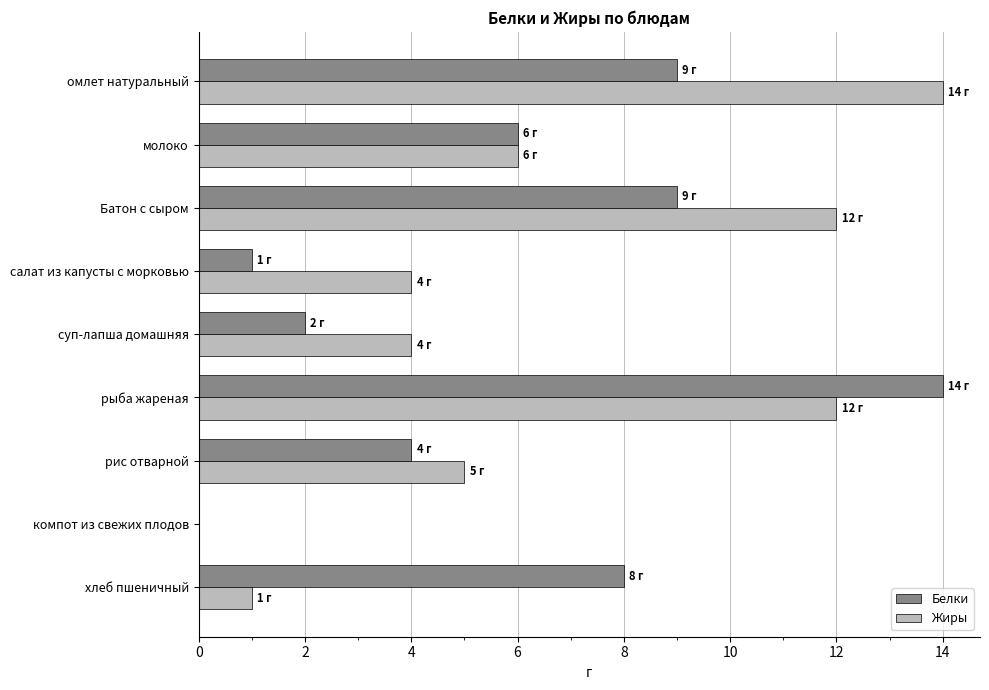

How many positive values does the Жиры series have?

8